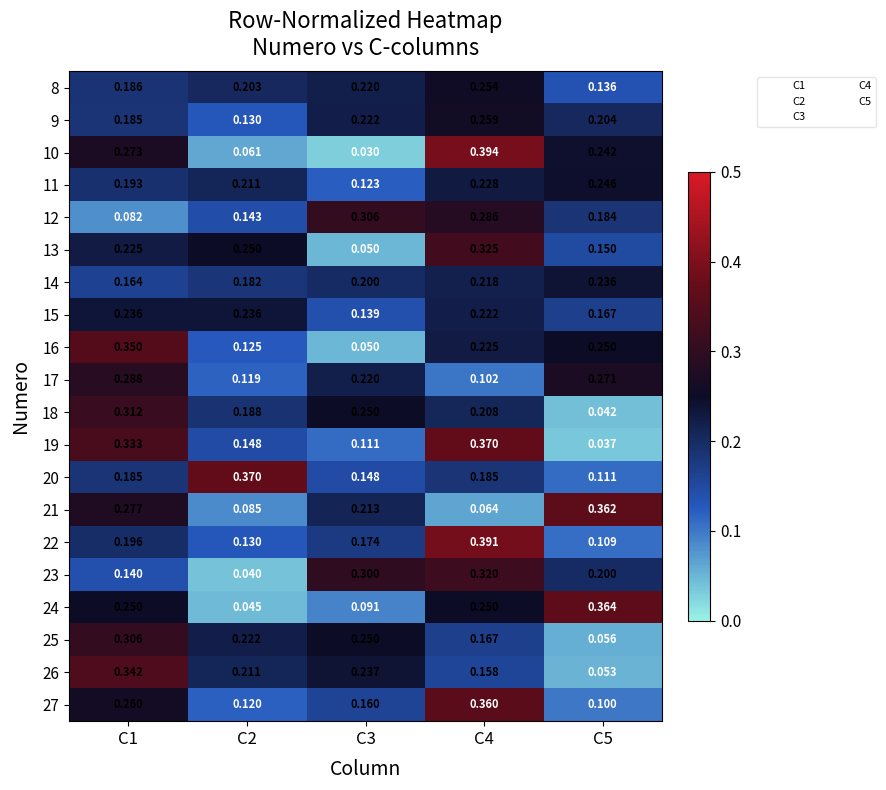

How many distinct data groups are displayed?

20